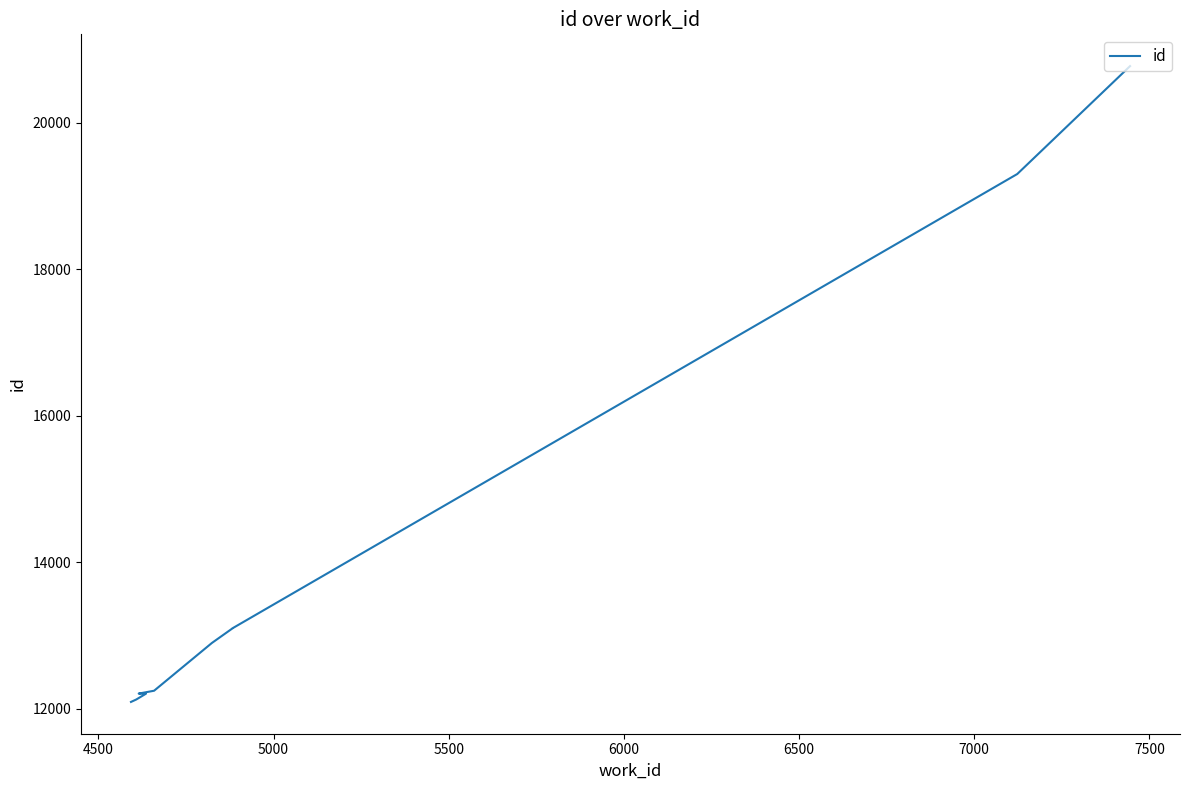

Does the chart have visible grid lines?

No